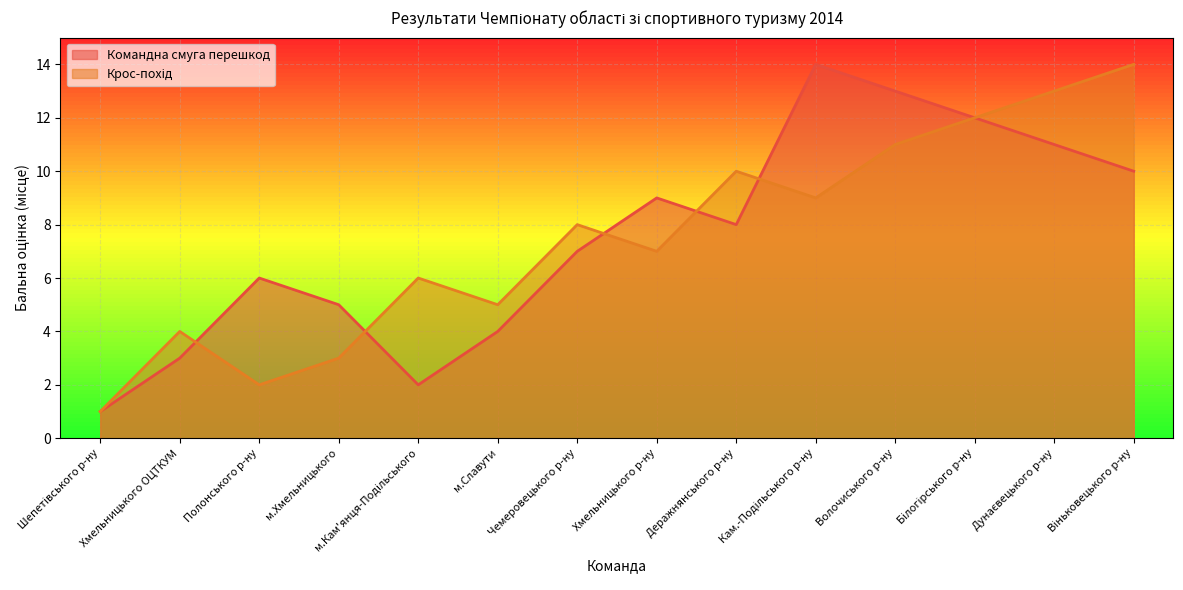

At which label is Крос-похід closest to 7?

Хмельницького р-ну